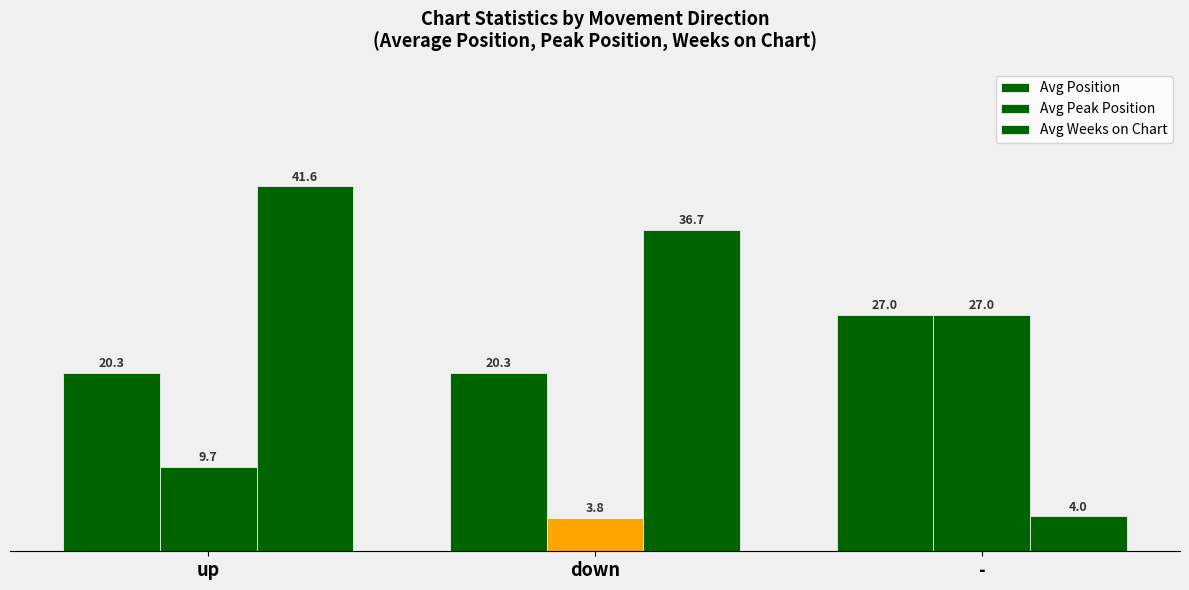

Is it true that Avg Peak Position equals 47.6 at -?

False